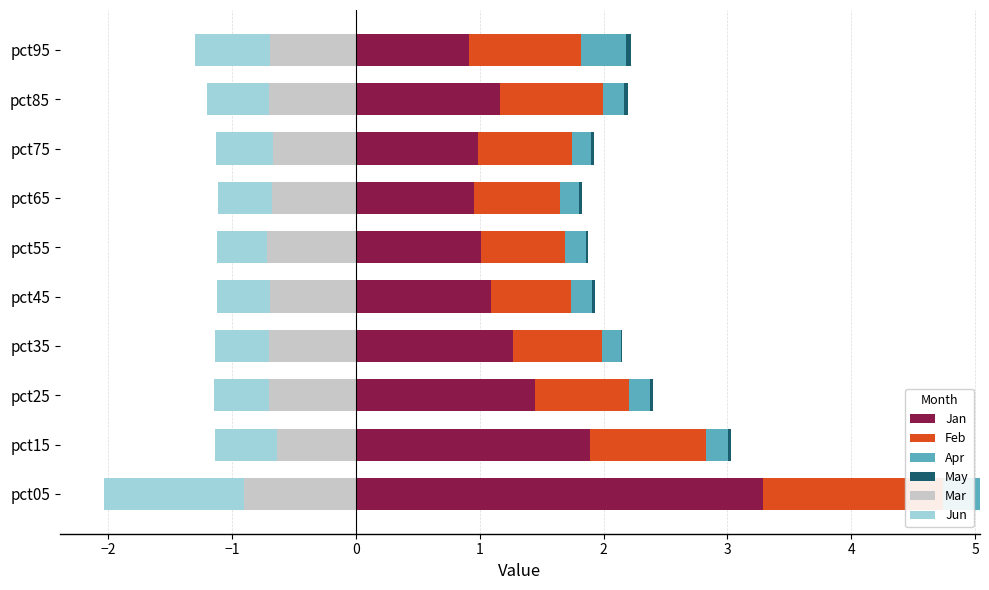

What is the difference between the maximum and minimum values in the Feb series?

0.8